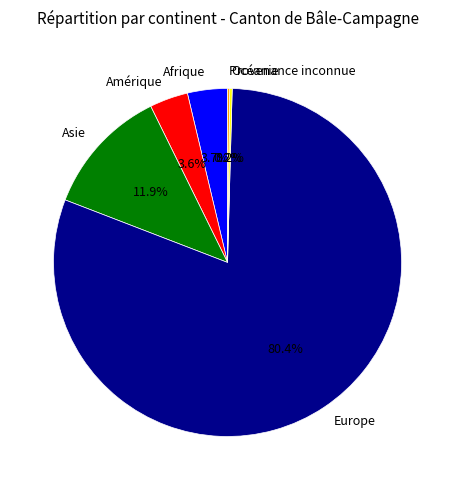

To the nearest percent, what is the difference between the largest and smallest slice percentages?

80%